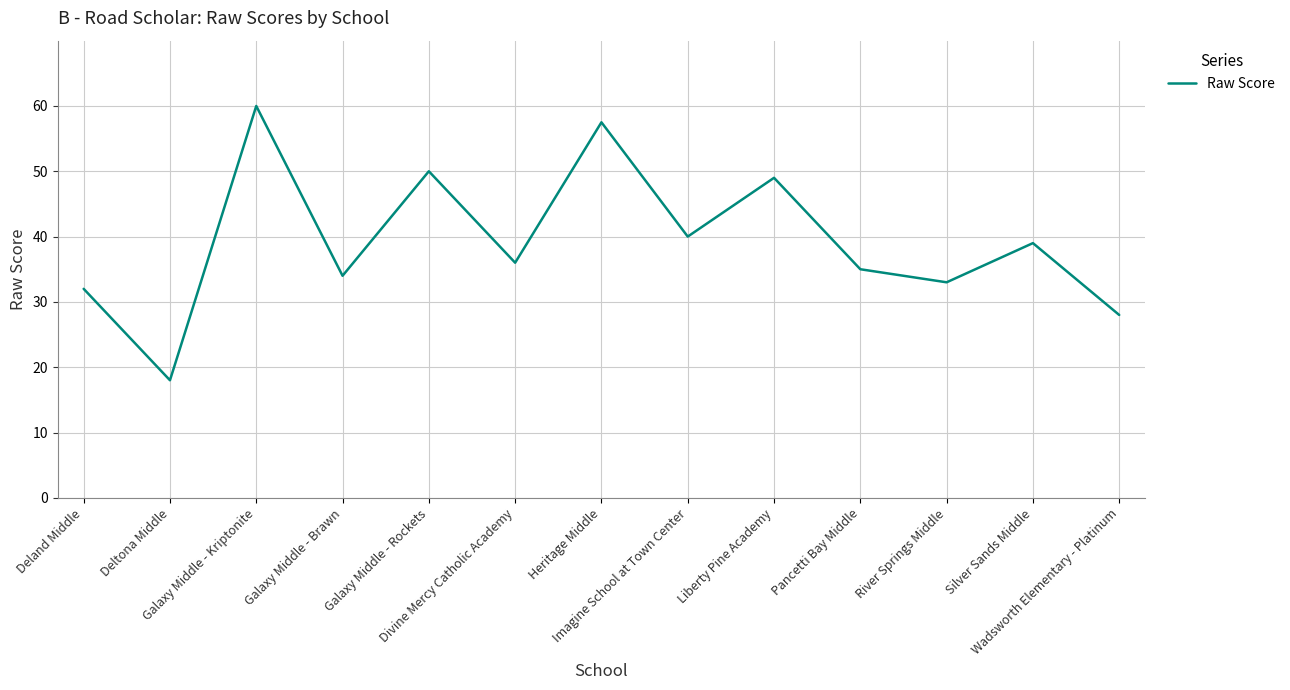

True or false: the data shows 49.0 at Liberty Pine Academy.

True